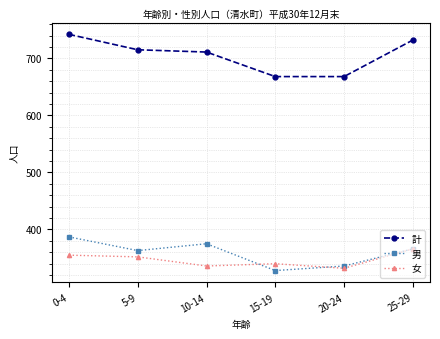

Is the value of 計 at 0-4 greater than the value of 男 at 5-9?

Yes